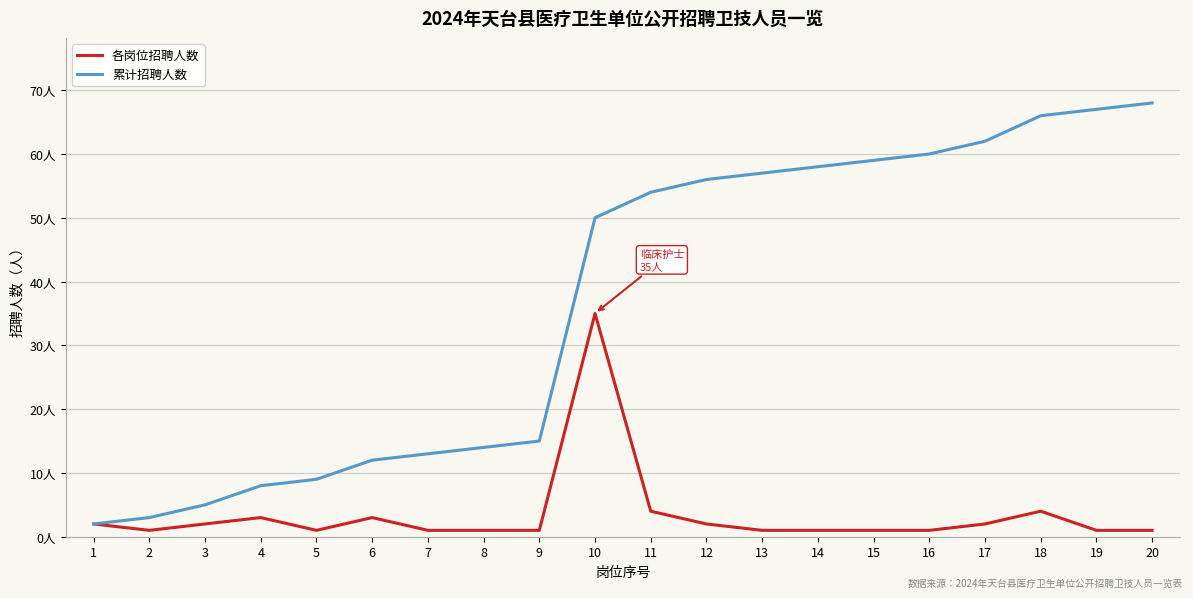

Which series has the widest spread of values?

累计招聘人数